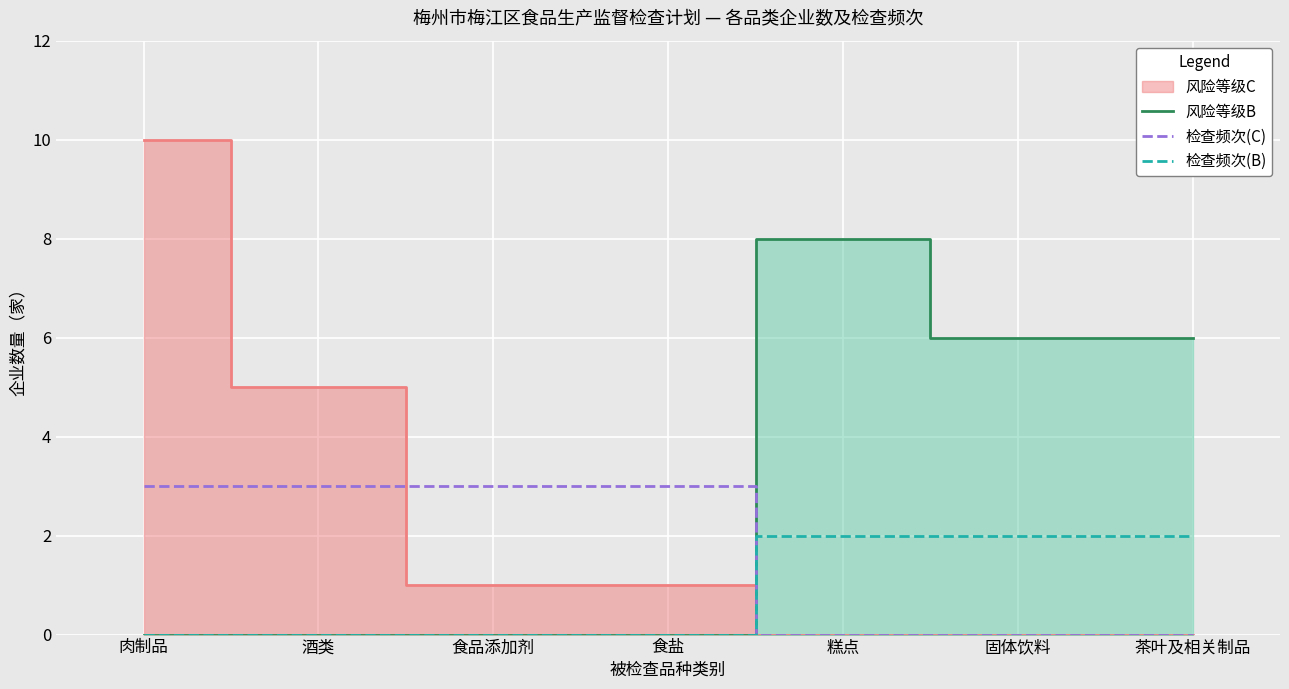

How many values in the 检查频次(B) series exceed 0?

3